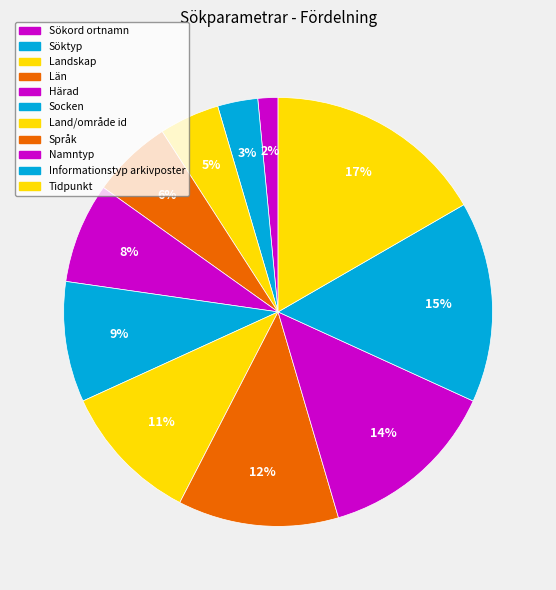

To the nearest percent, what is the average slice percentage?

9%